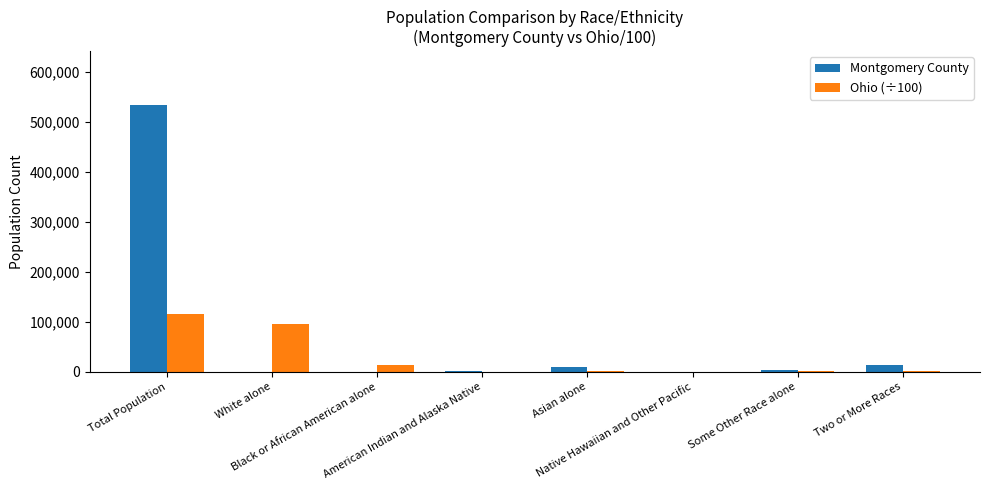

Which series has the largest total across all categories?

Montgomery County